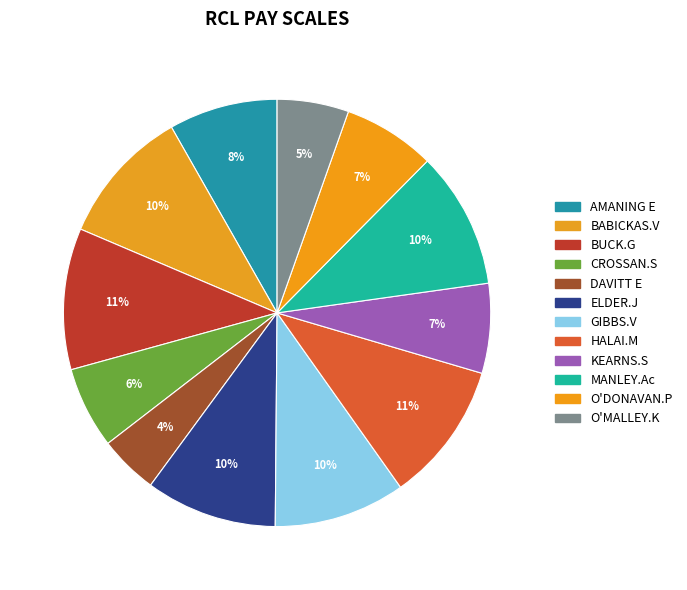

Which category has the biggest portion of the pie?

BUCK.G